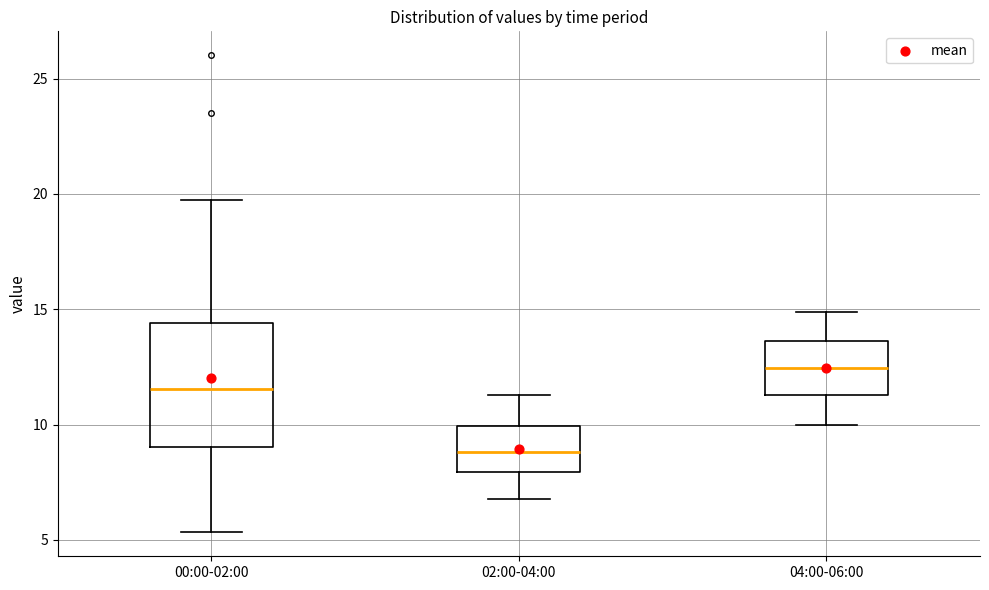

Reading left to right, read every box against the y-axis: the position of its median line, the range the box covers, and the ends of its whiskers. The values are not printed on the chart, so give them approximately, as read against the axis.

00:00-02:00: median 11.5, box 9.0 to 14.5, whiskers 5.5 to 20.0
02:00-04:00: median 9.0, box 8.0 to 10.0, whiskers 7.0 to 11.5
04:00-06:00: median 12.5, box 11.5 to 13.5, whiskers 10.0 to 15.0